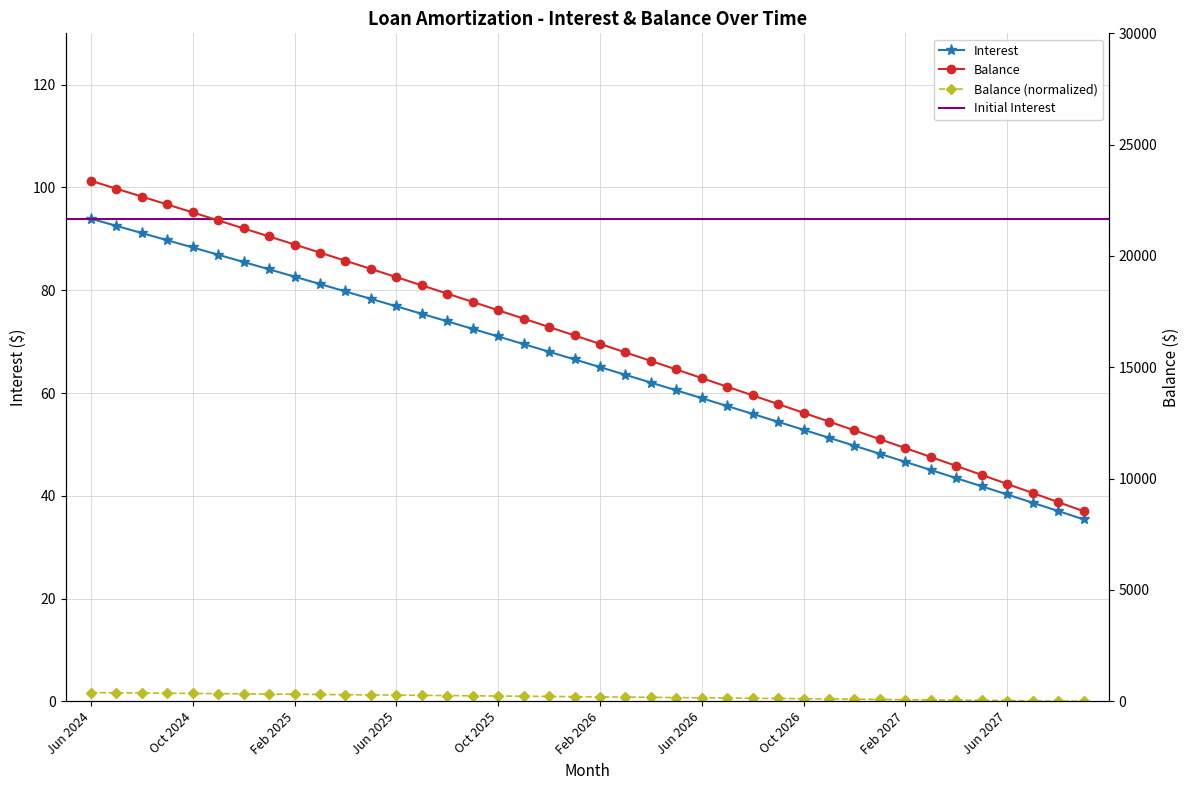

Read the Interest value at Nov 2026.

51.3